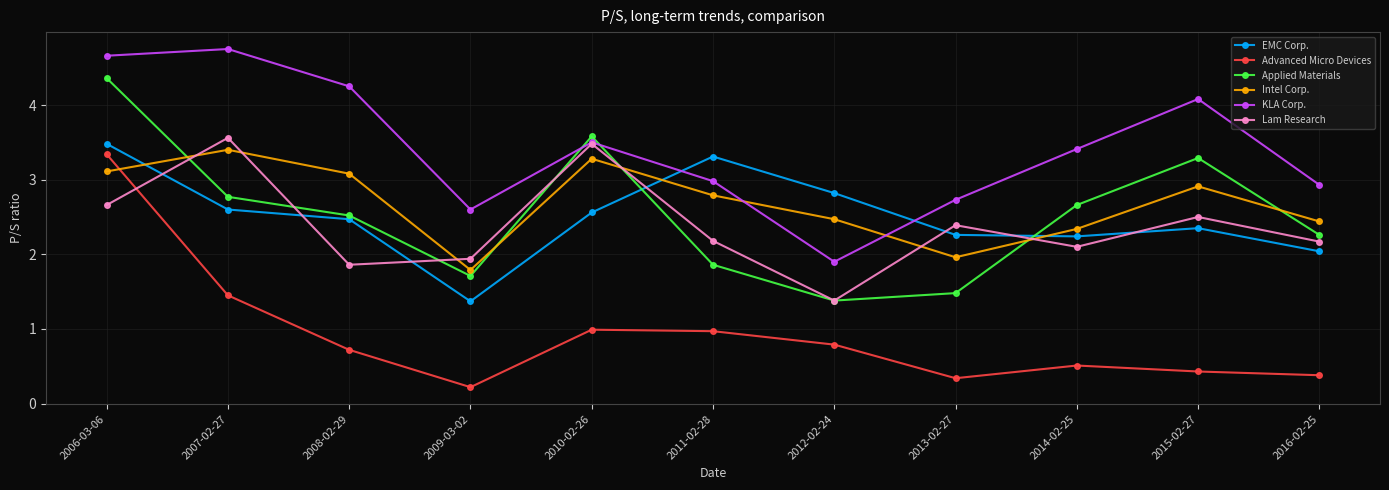

What is the total value across all series at 2009-03-02?

9.6